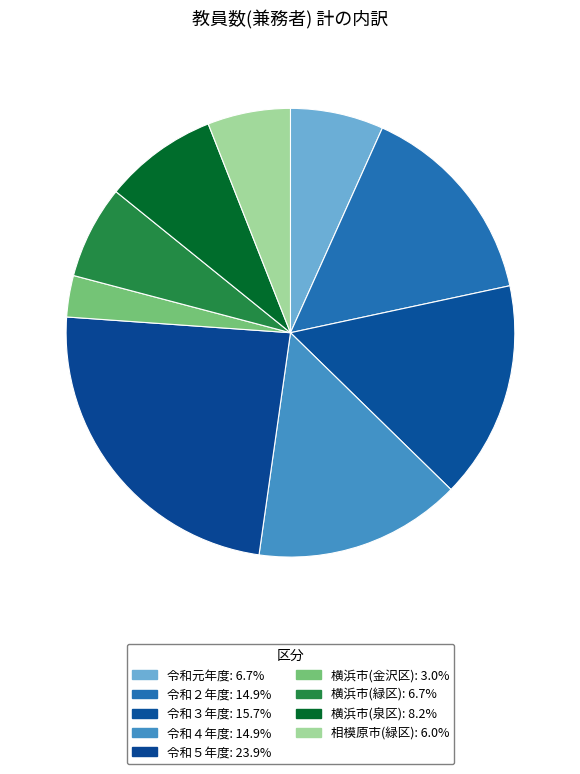

Is there a majority slice in this chart?

No